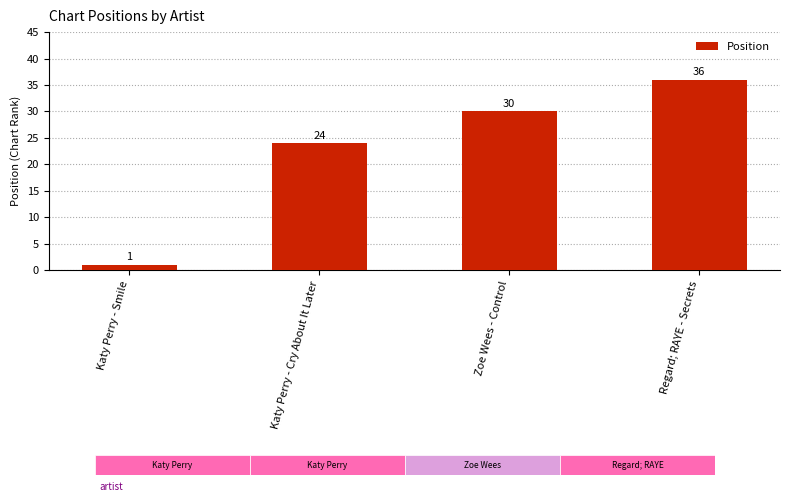

Reading left to right, what are all the values shown in this chart?

1	24	30	36